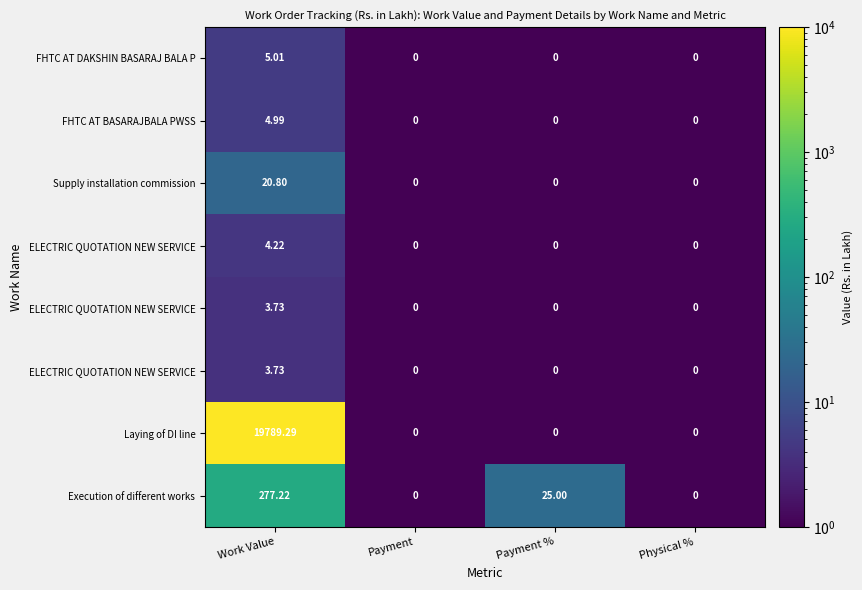

How many categories are shown in the chart?

4